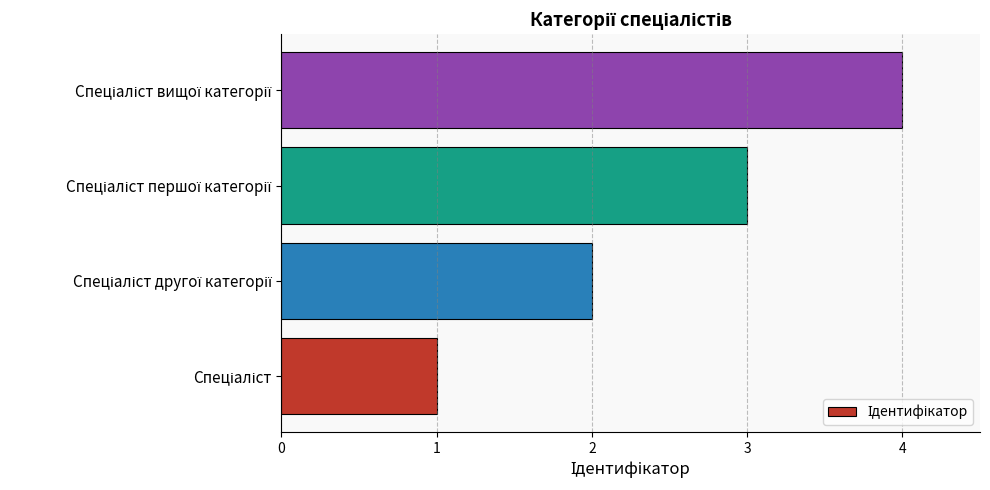

What is the greatest value displayed?

4